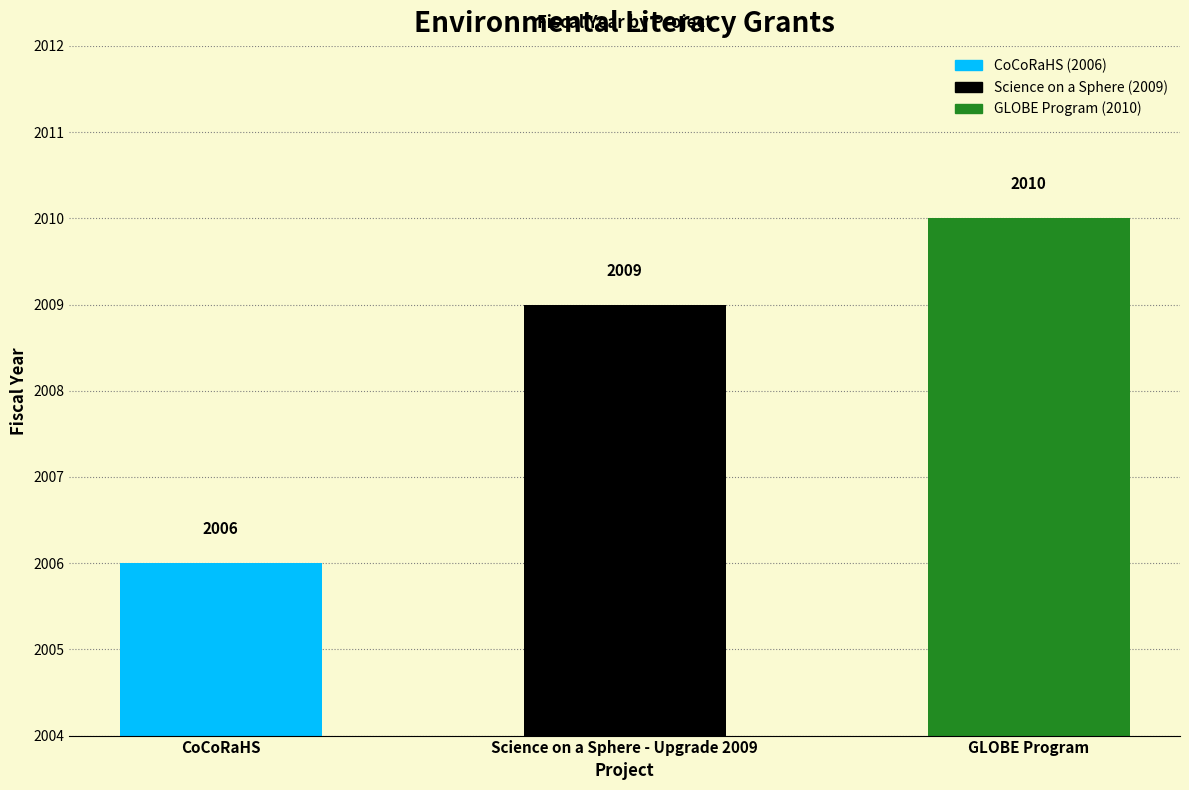

What is the change in value from CoCoRaHS to Science on a Sphere - Upgrade 2009?

+3